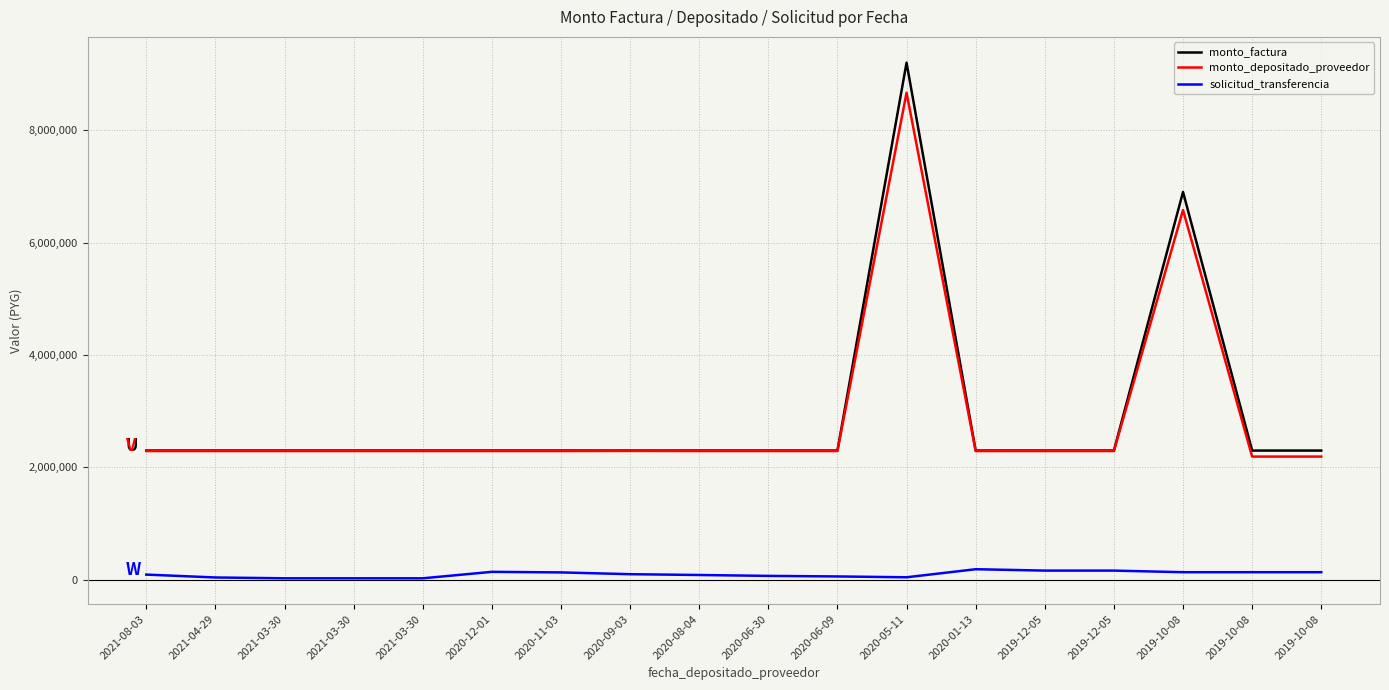

What is the label of the 5th point from the right?

2019-12-05